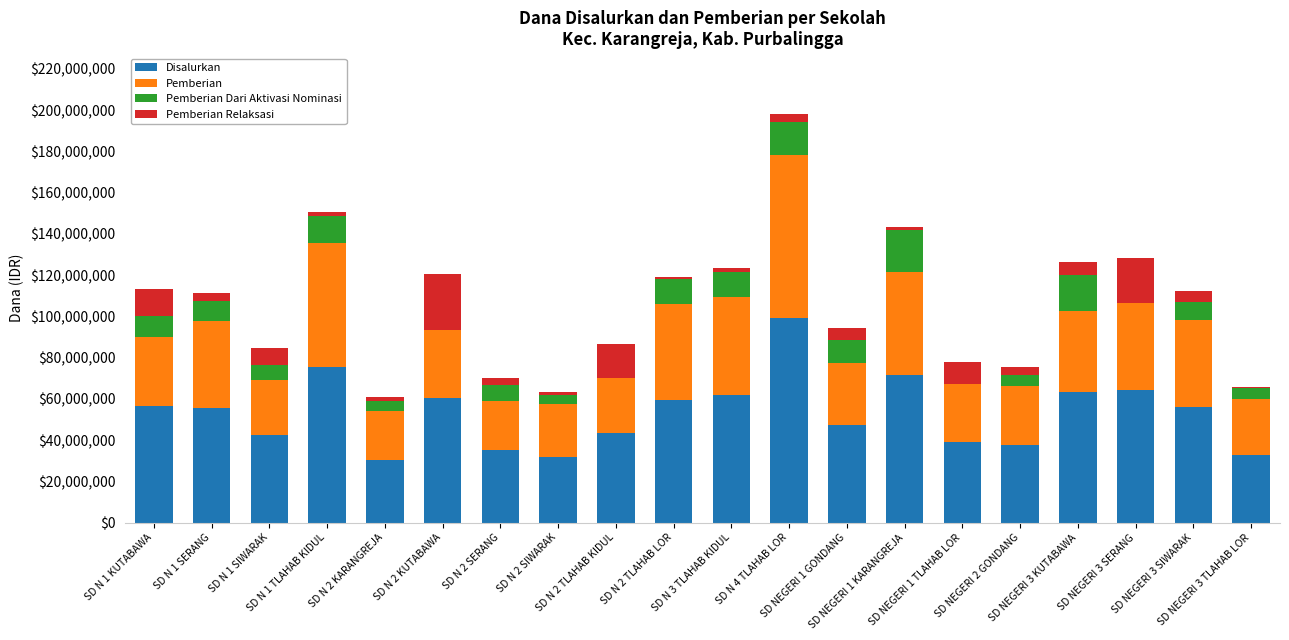

What value does the Pemberian Relaksasi series have at SD N 1 SERANG, to the nearest 50?

3600000